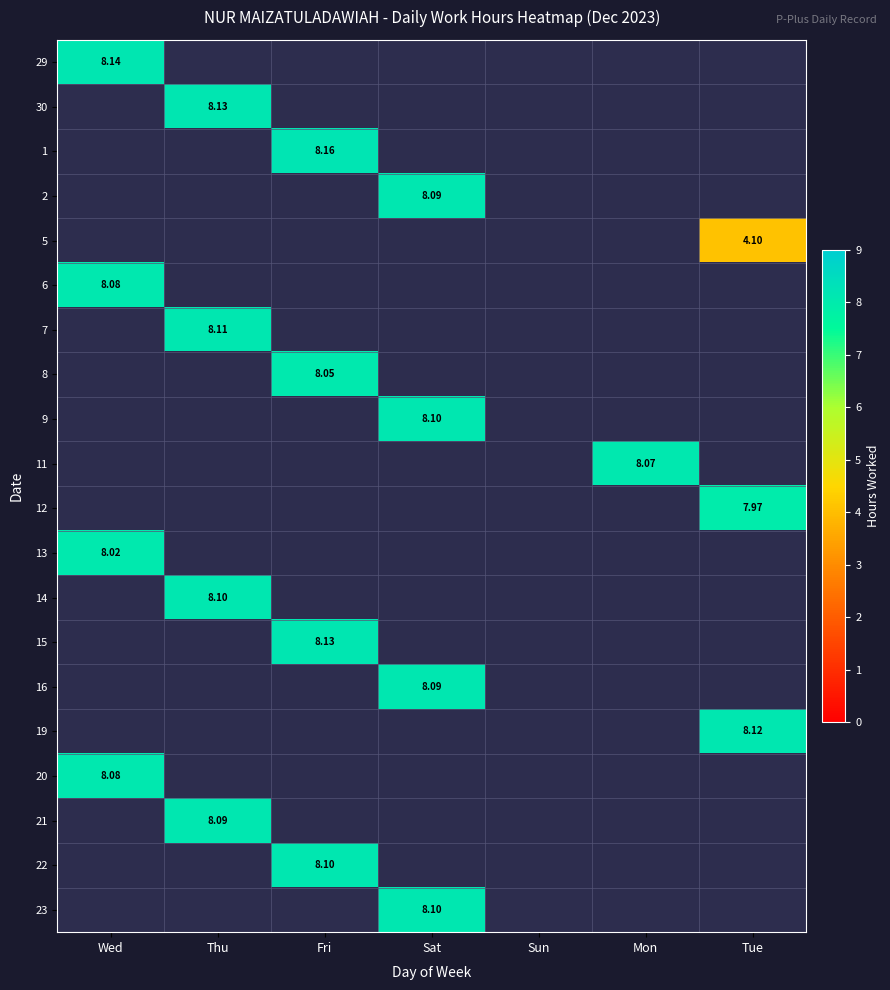

The value of 8 at Sat is 0.0. True or false?

True